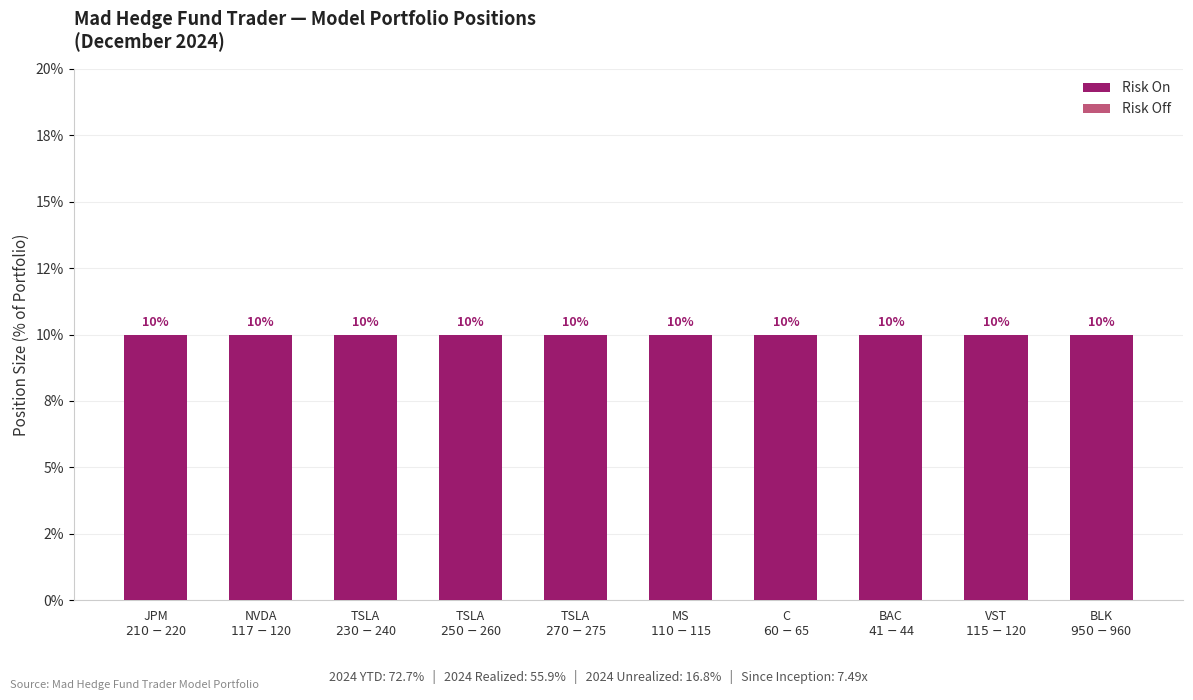

Where is Risk On nearest to the value 0?

JPM
$210-$220